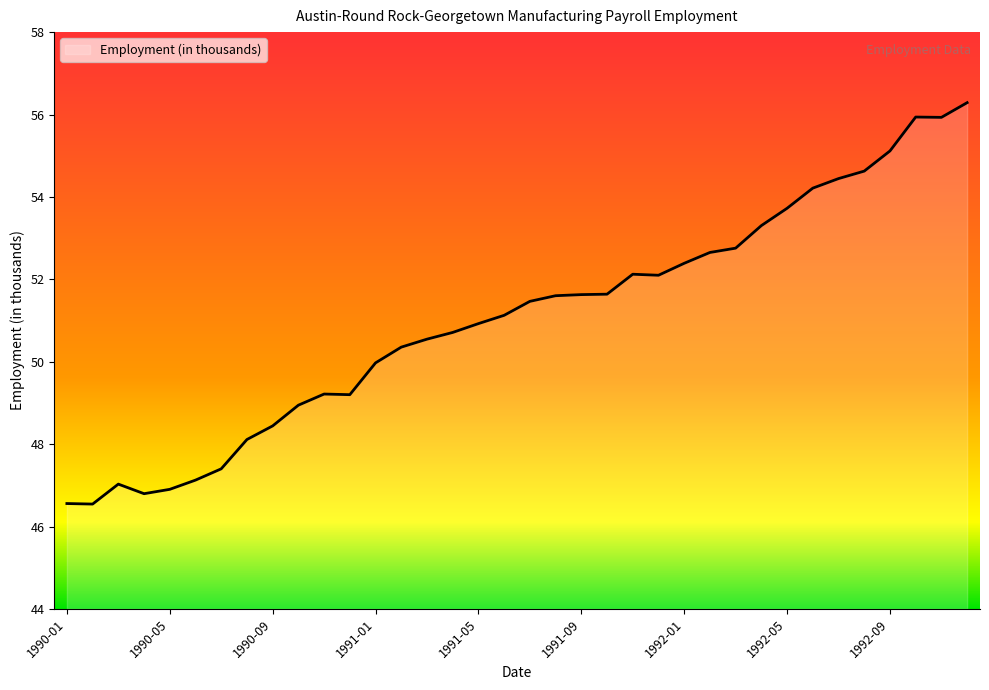

What is the minimum value shown in the chart?

46.5